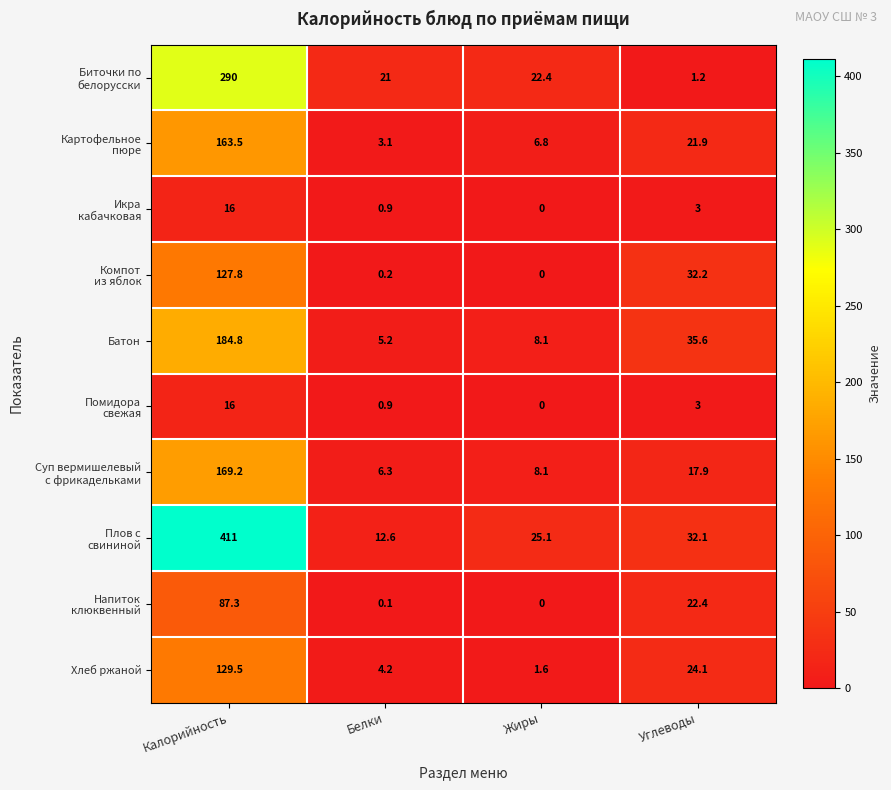

The Батон series shows 184.8 at Калорийность. True or false?

True